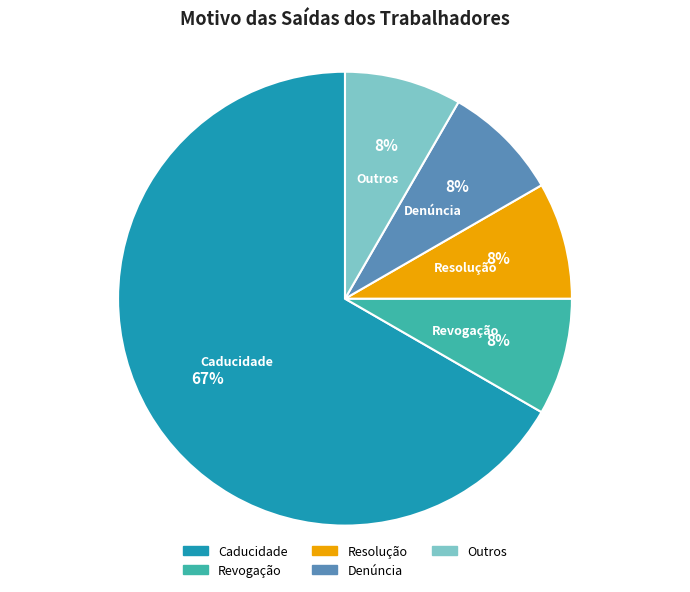

Which category has the biggest portion of the pie?

Caducidade